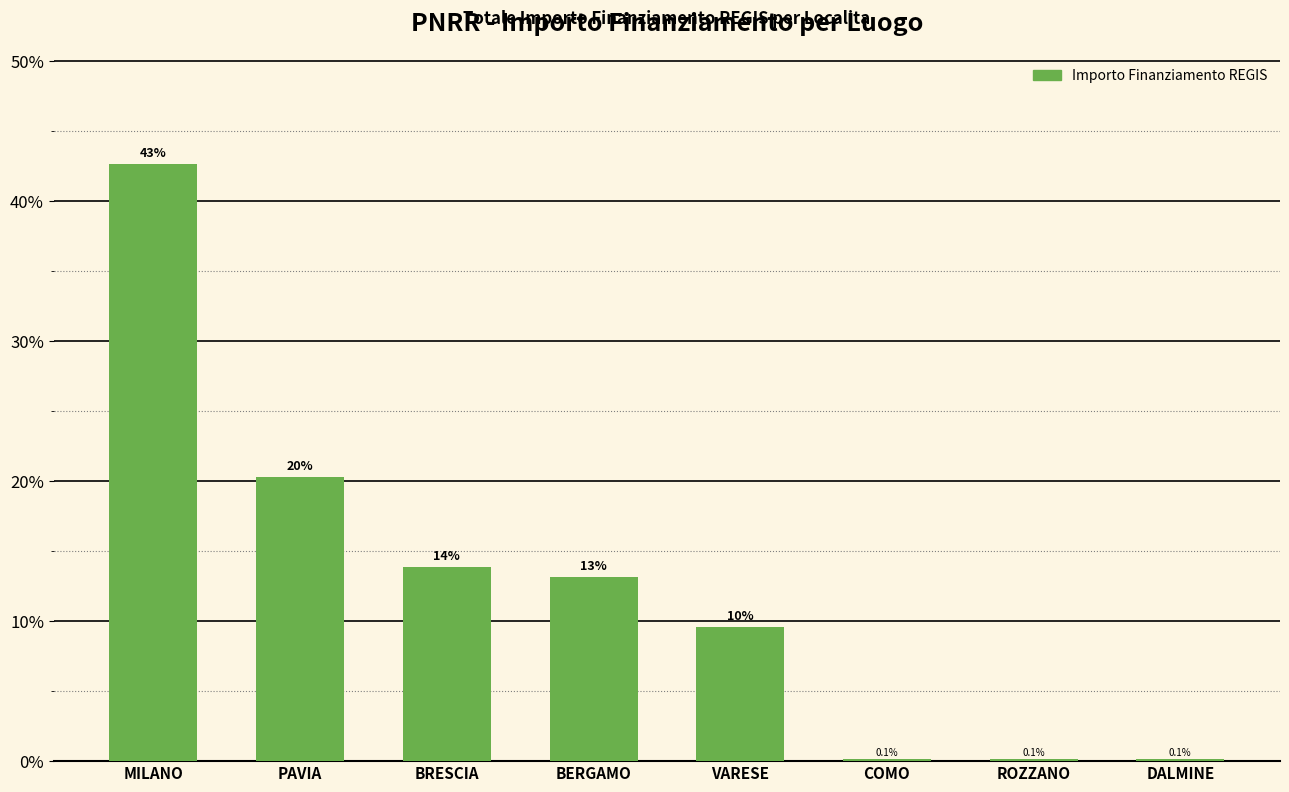

Are the bars horizontal?

No